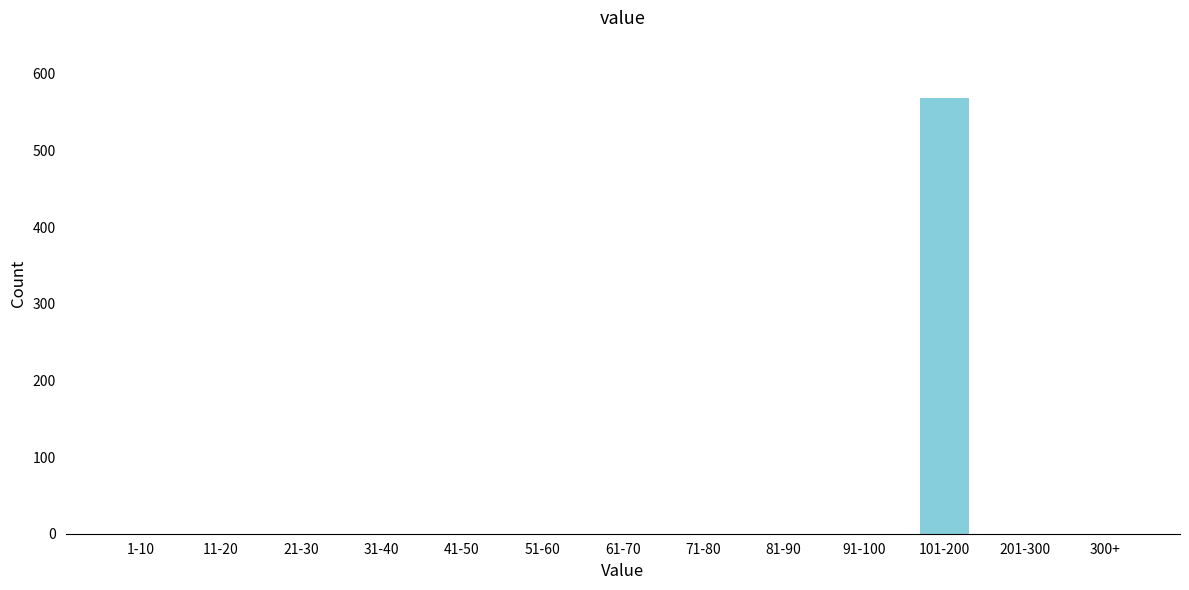

Reading left to right, list all the values displayed in this chart.

1-10=0	11-20=0	21-30=0	31-40=0	41-50=0	51-60=0	61-70=0	71-80=0	81-90=0	91-100=0	101-200=569	201-300=0	300+=0